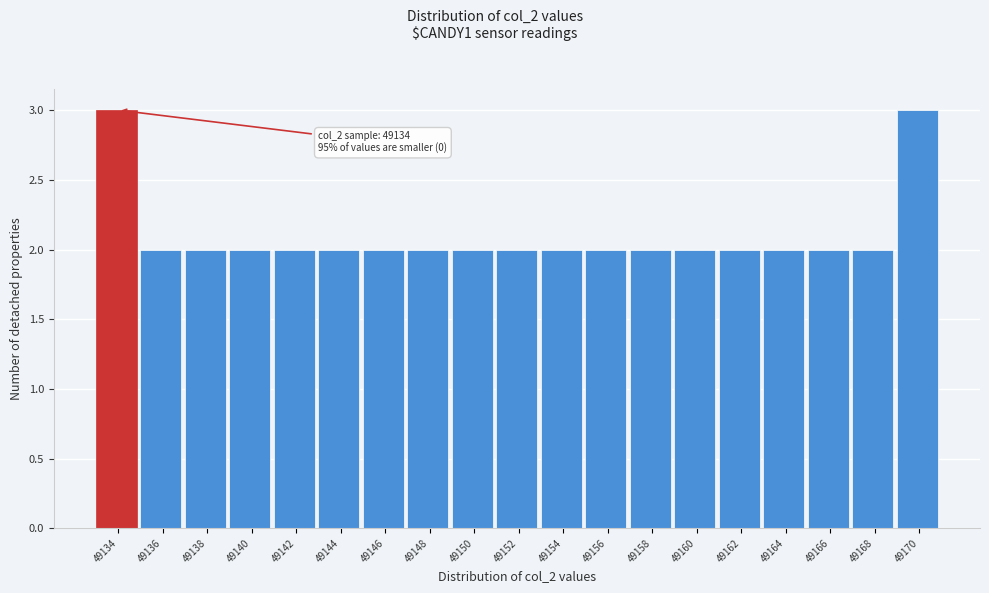

Reading right to left, transcribe all the data shown in this chart.

49170=3	49168=2	49166=2	49164=2	49162=2	49160=2	49158=2	49156=2	49154=2	49152=2	49150=2	49148=2	49146=2	49144=2	49142=2	49140=2	49138=2	49136=2	49134=3